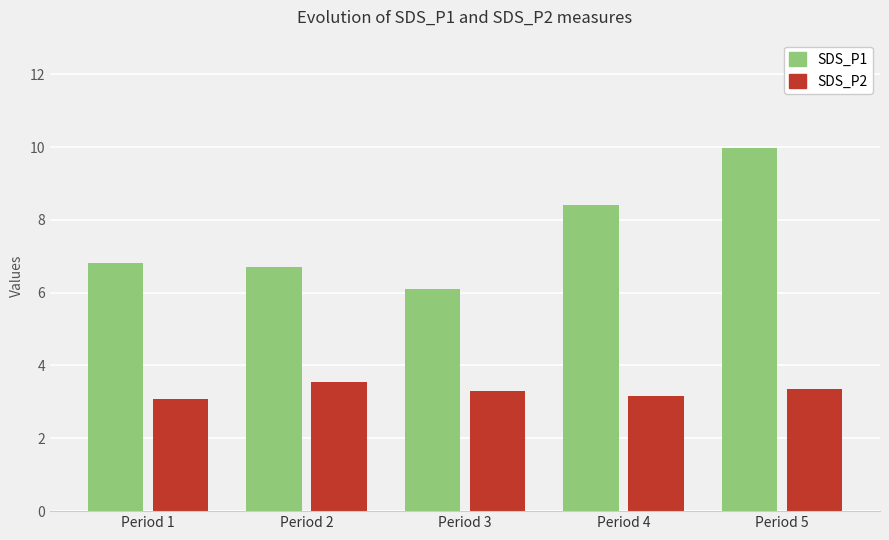

Between Period 1 and Period 2, which series saw the biggest shift?

SDS_P2